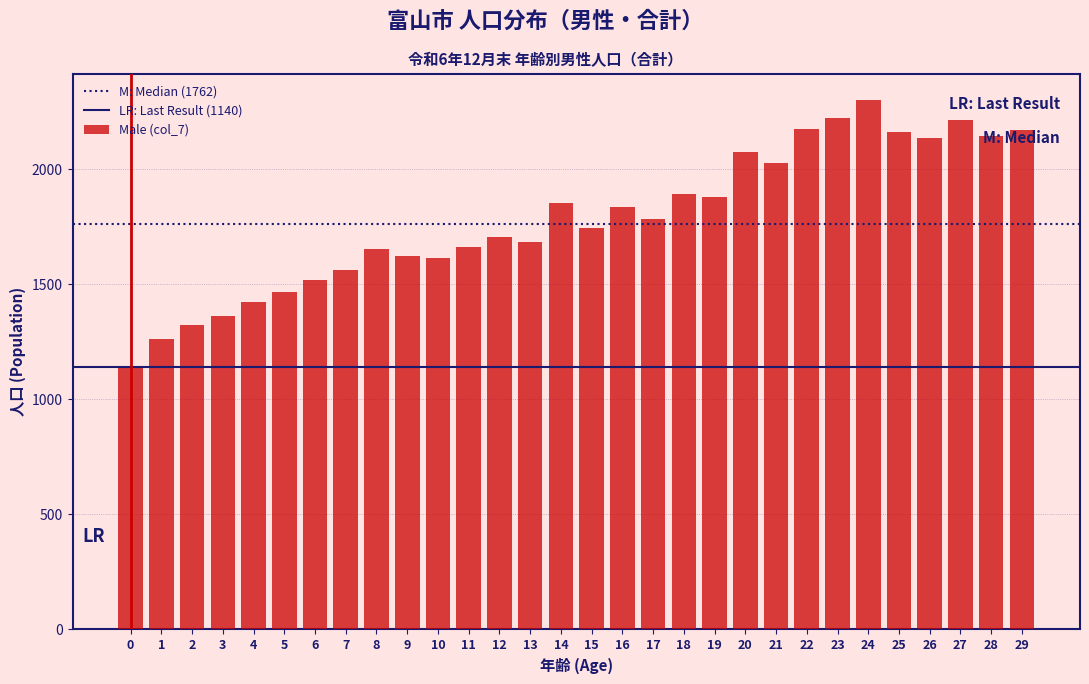

What is the greatest value displayed?

2298